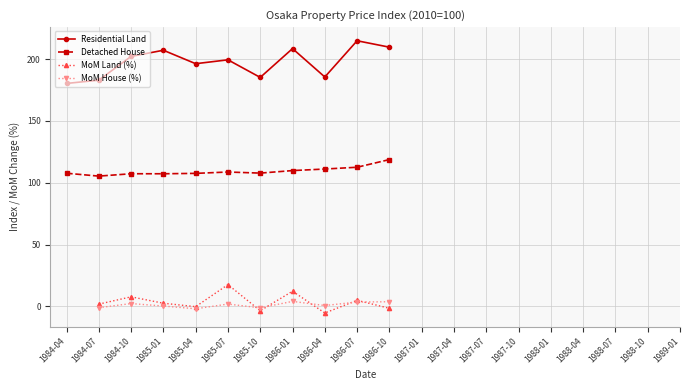

How many values in MoM House (%) are below zero?

4